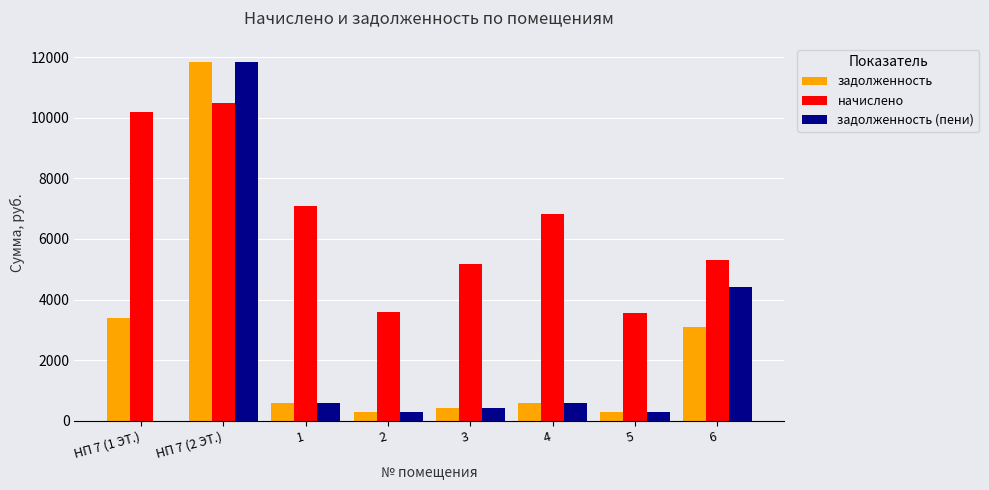

What is the greatest value displayed?

11852.1